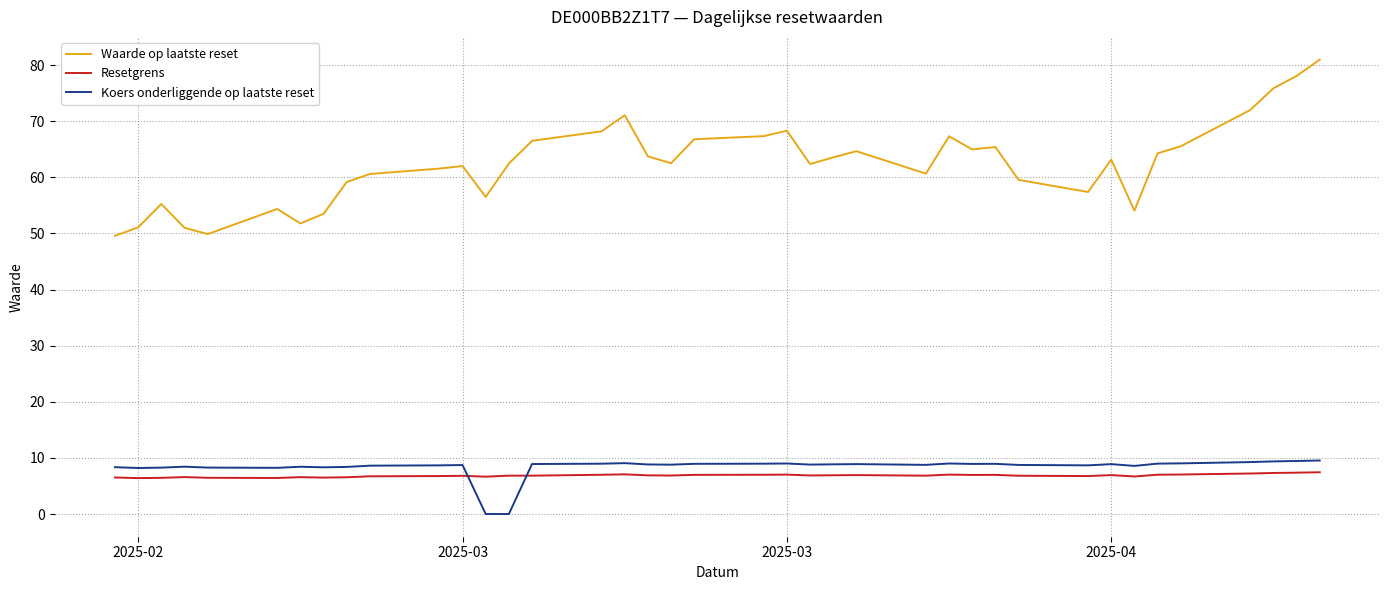

What is the difference between the maximum and minimum values in the Waarde op laatste reset series?

31.4